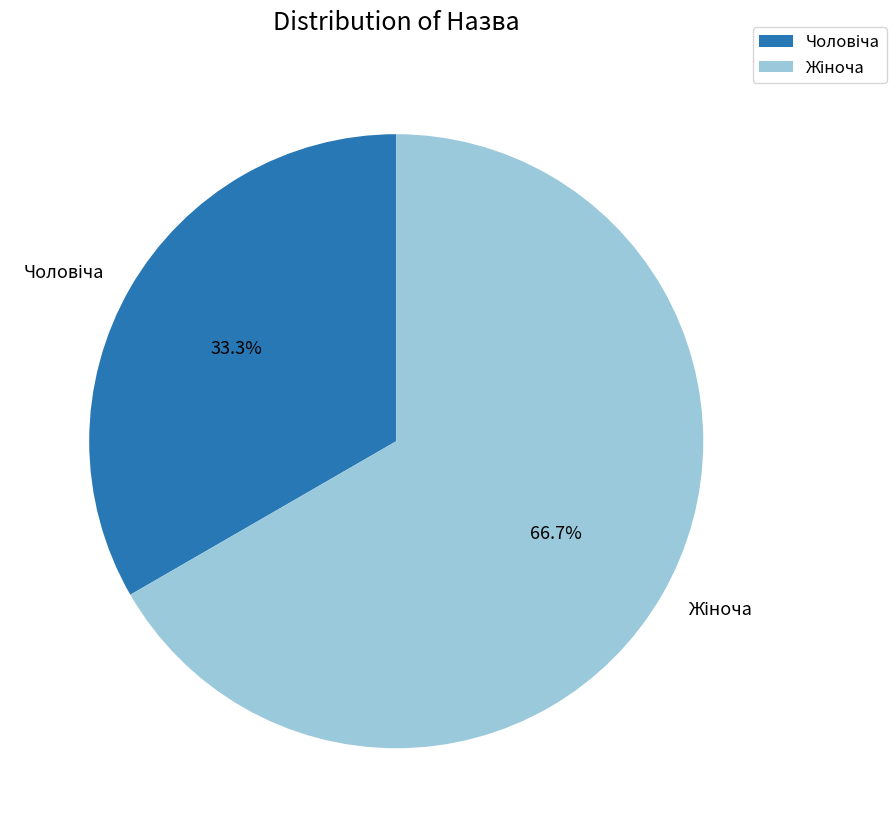

Is there any slice that represents more than half of the pie?

Yes